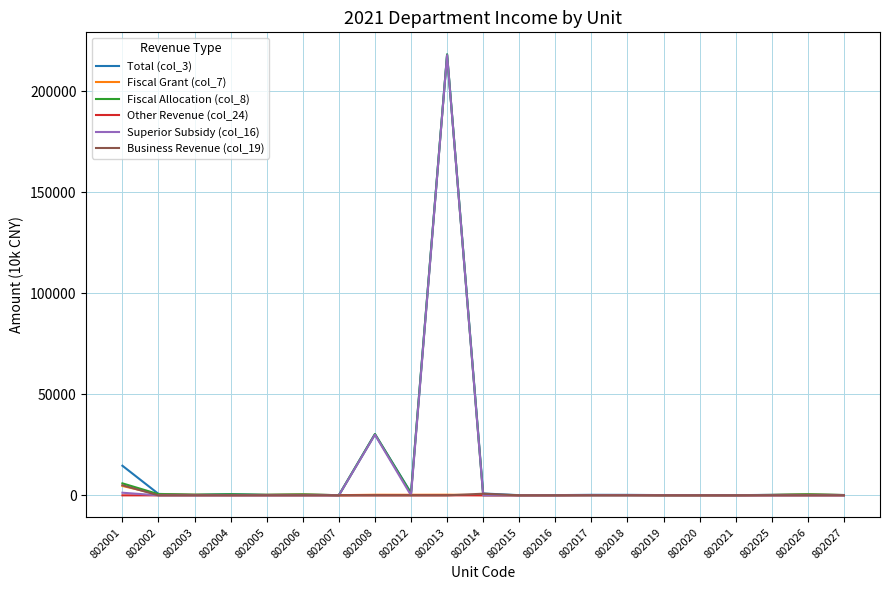

The Total (col_3) series shows 14652.8 at 802001. True or false?

True